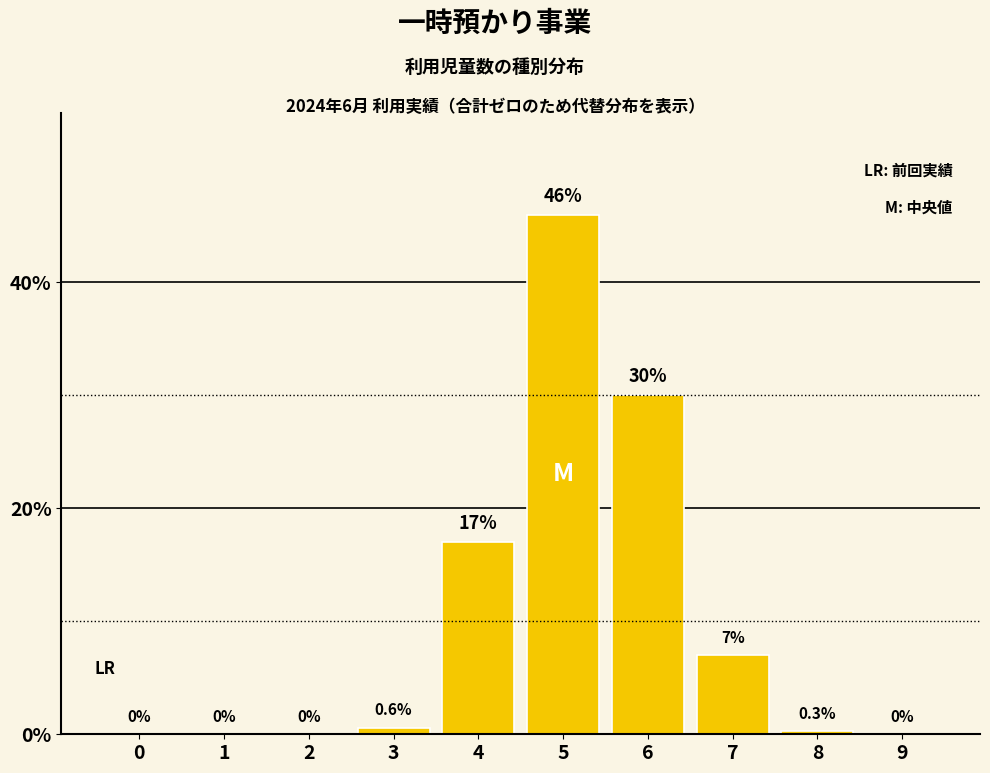

True or false: the data shows 17.0 at 4.

True